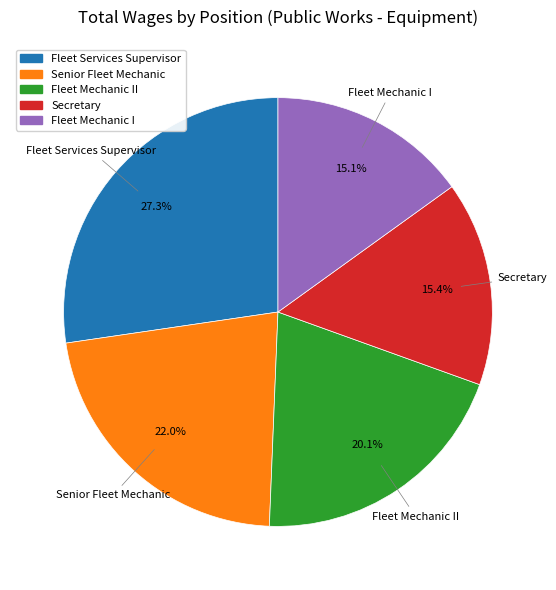

Does any single category account for the majority?

No